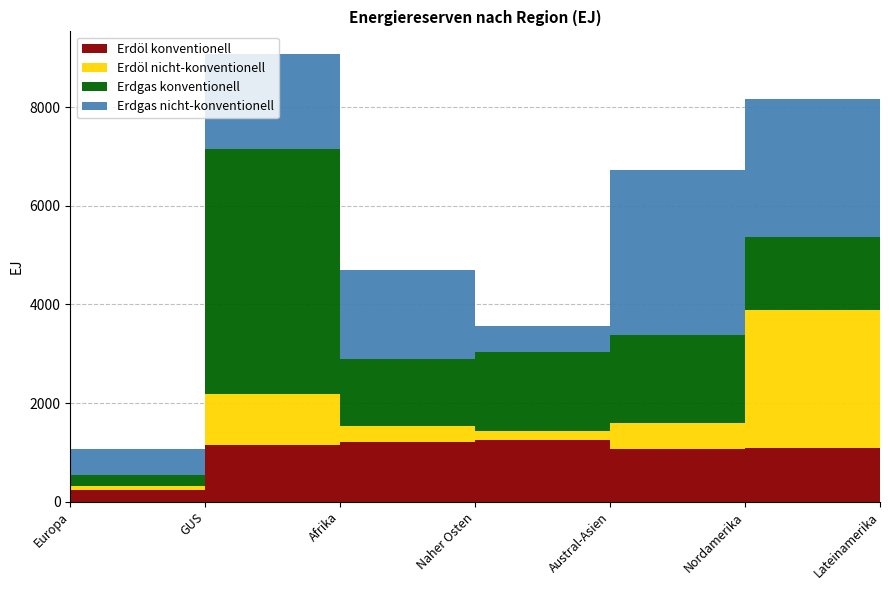

Which category has the highest value in the Erdöl nicht-konventionell series?

Lateinamerika